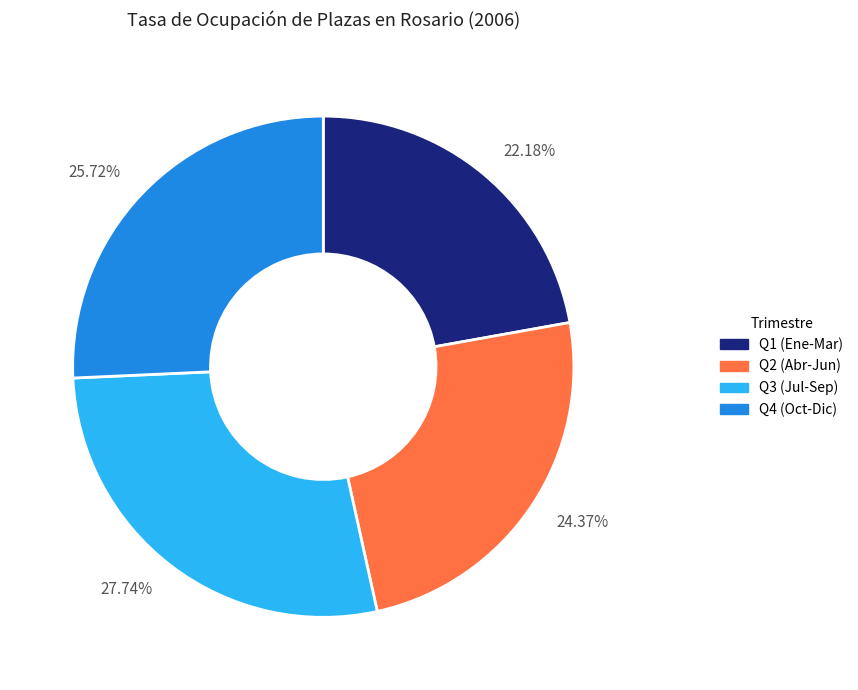

Rank the categories by value from highest to lowest.

27.74%, 25.72%, 24.37%, 22.18%